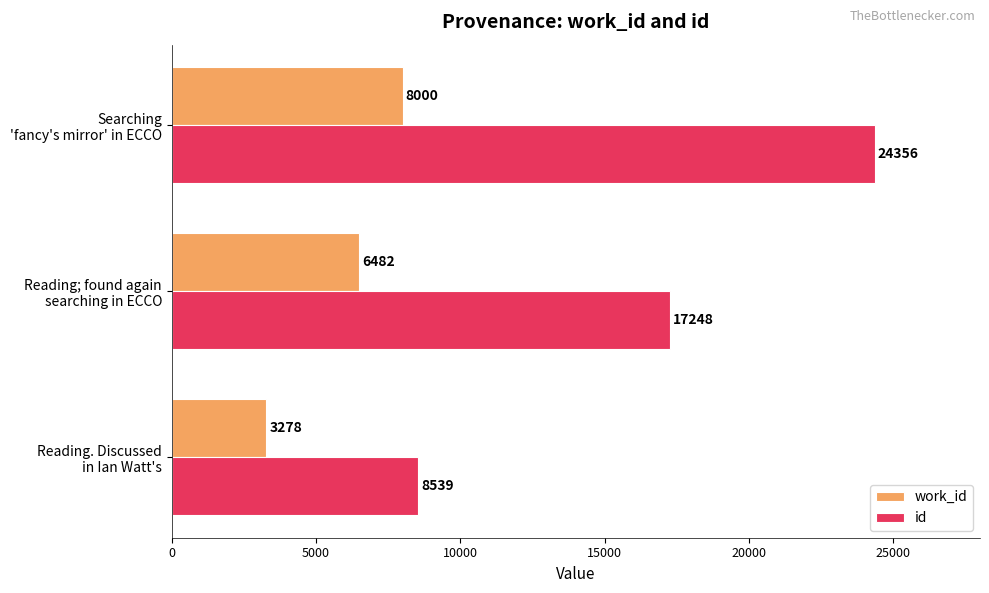

At how many categories does at least one series exceed 8485?

3